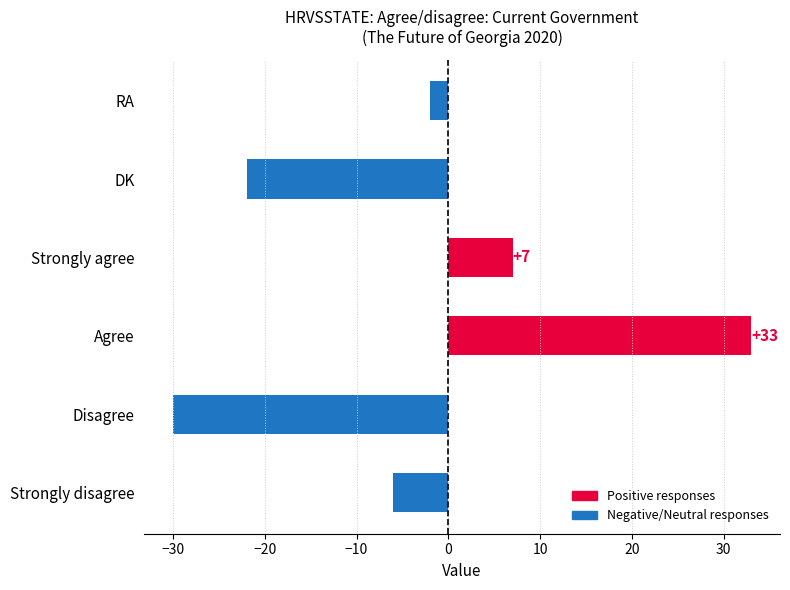

What is the sum of all values?

-20